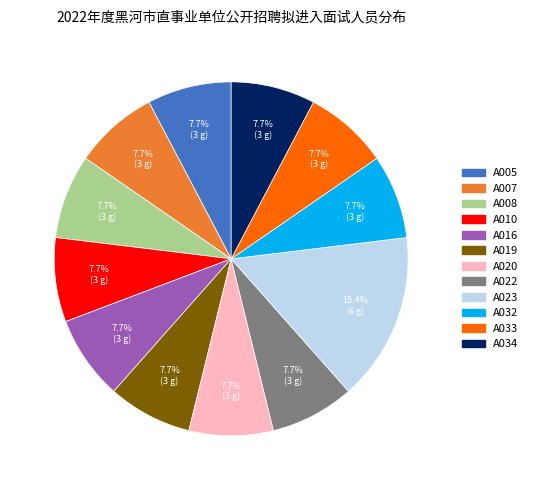

Combined, what portion of the pie is A023 and A033?

23.1%